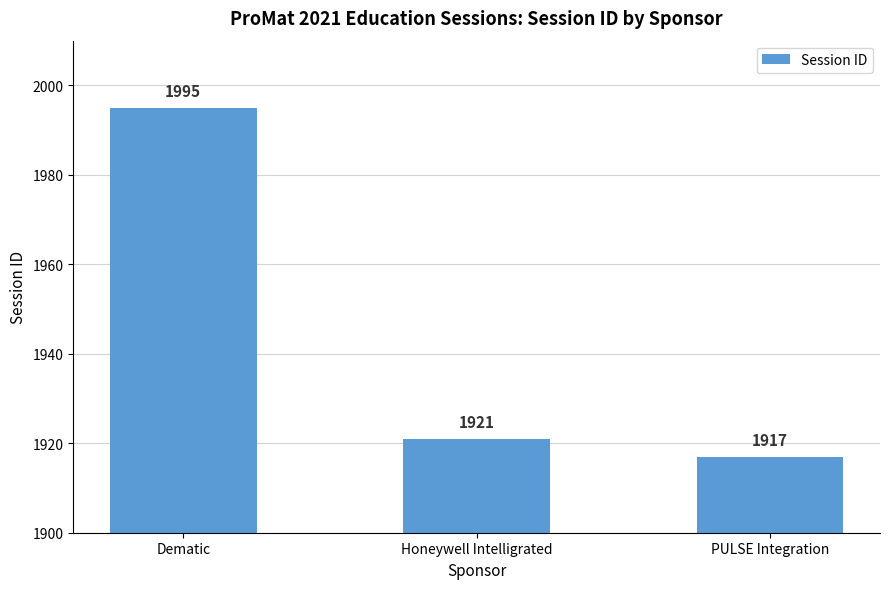

What is the value of the 3rd bar from the left?

1917